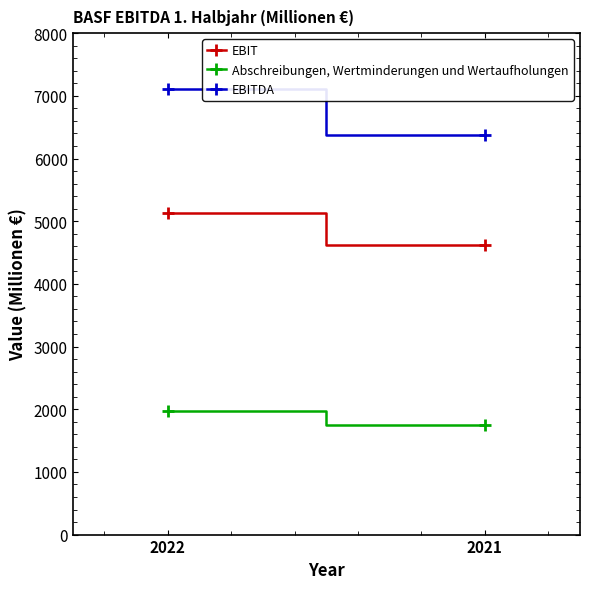

How many distinct data groups are displayed?

3